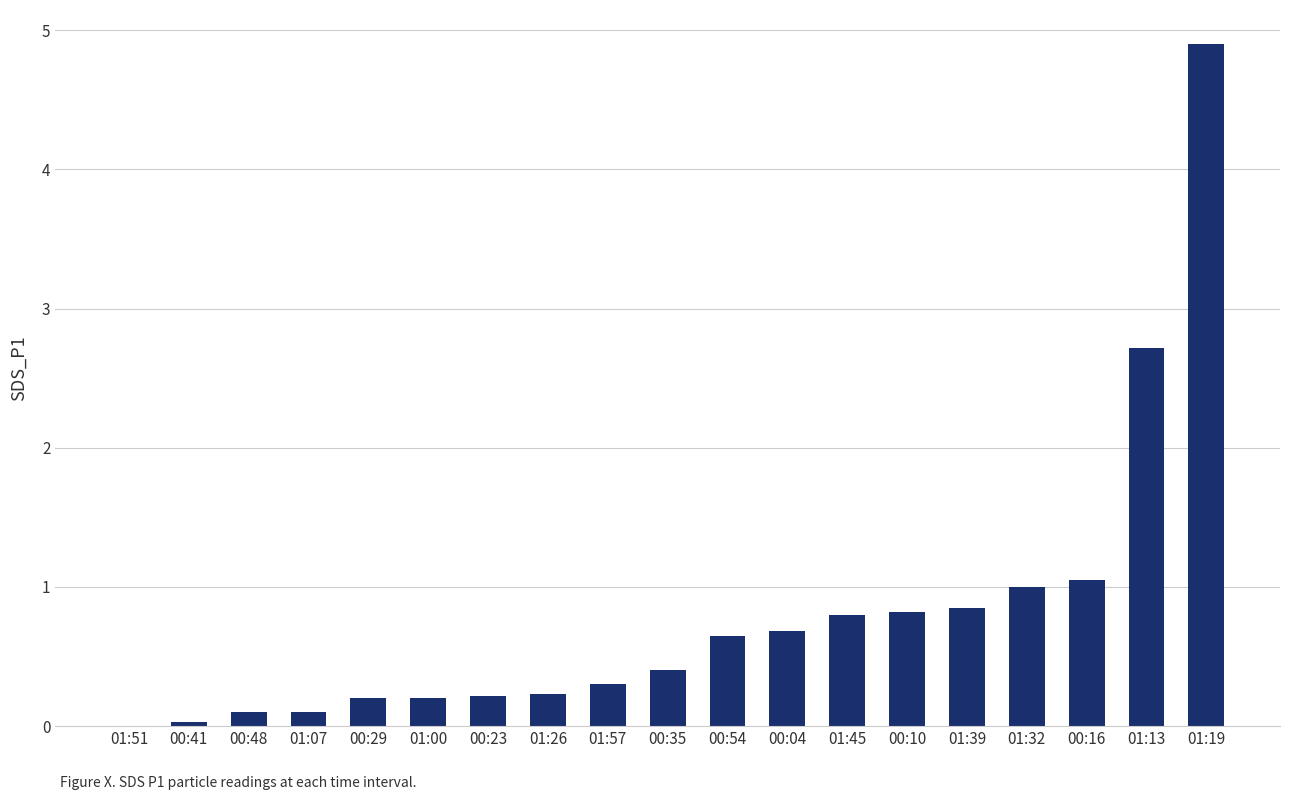

What is the greatest value displayed?

4.9